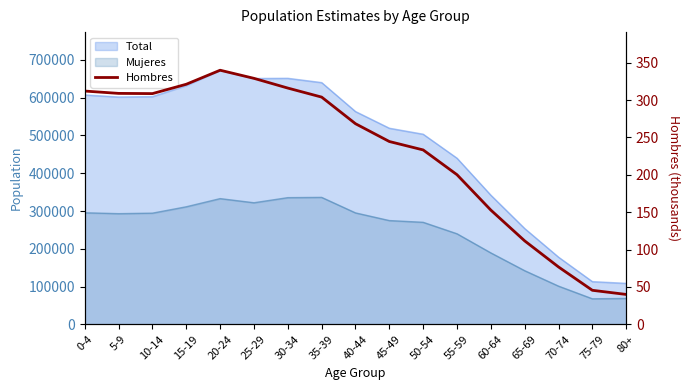

Which category has the lowest value across all series?

80+